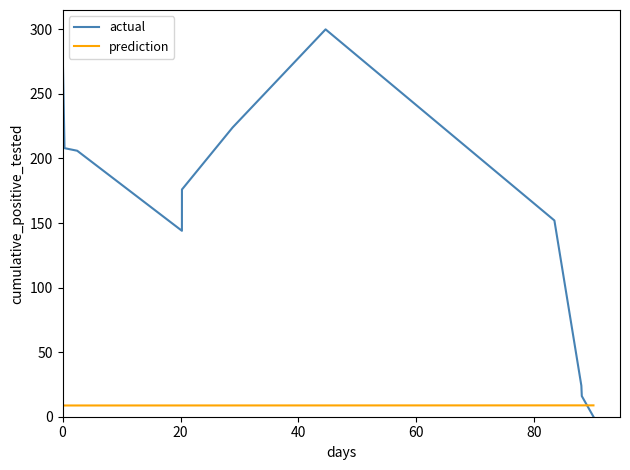

True or false: prediction and actual cross at least once.

True